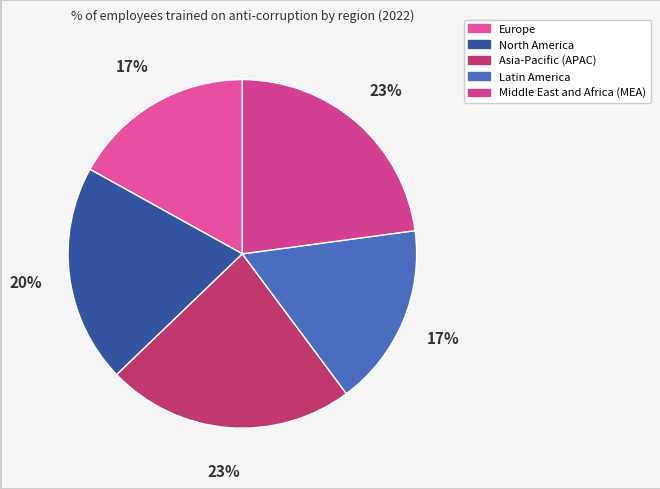

Which slice is the largest?

Asia-Pacific (APAC)